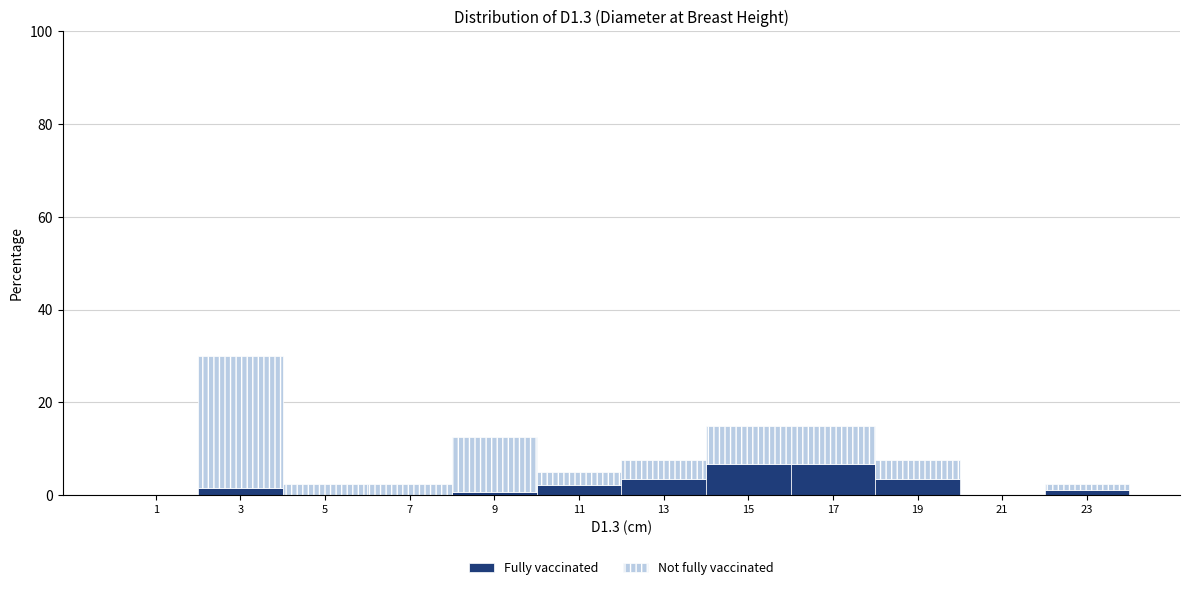

What is the total height of the stacked bar covering 12 to 14 on the x-axis? The values are not printed on the chart, so give them approximately, as read against the axis.

8